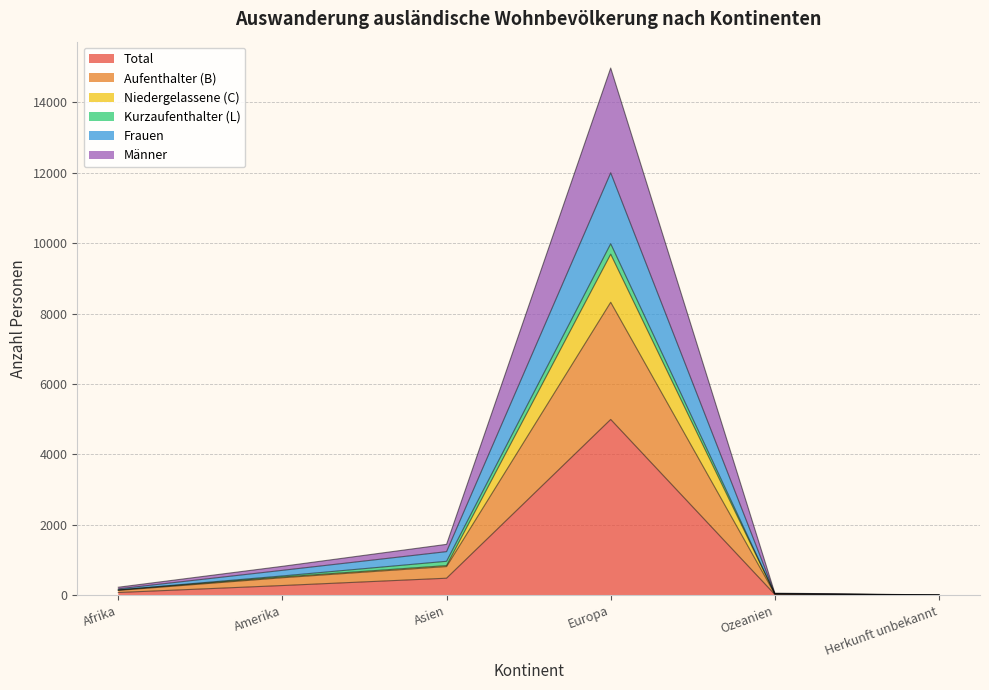

Does the chart display data point markers on the line(s)?

No